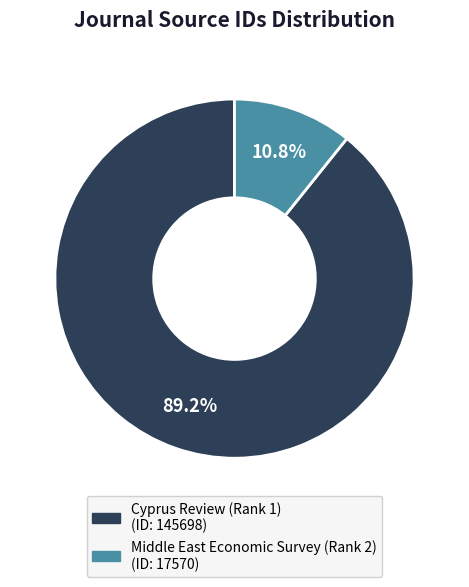

Rank the categories by value from lowest to highest.

Middle East Economic Survey (Rank 2), Cyprus Review (Rank 1)